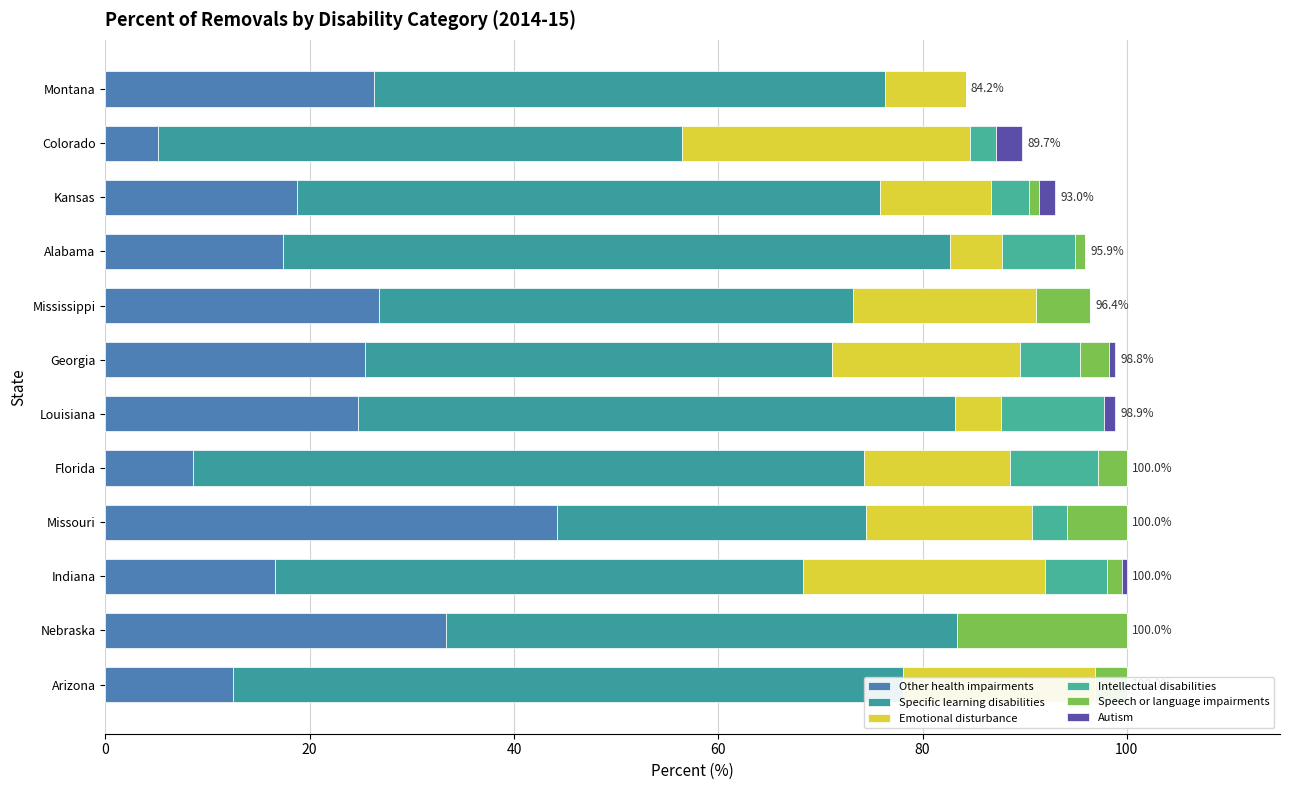

What are all the series names shown in the legend?

Other health impairments, Specific learning disabilities, Emotional disturbance, Intellectual disabilities, Speech or language impairments, Autism